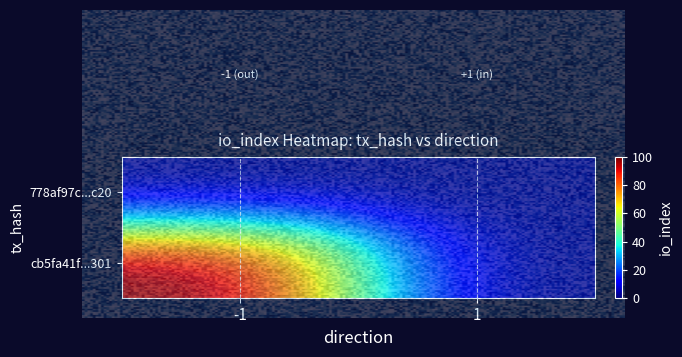

What is the spread (max minus min) of values at io_index?

99